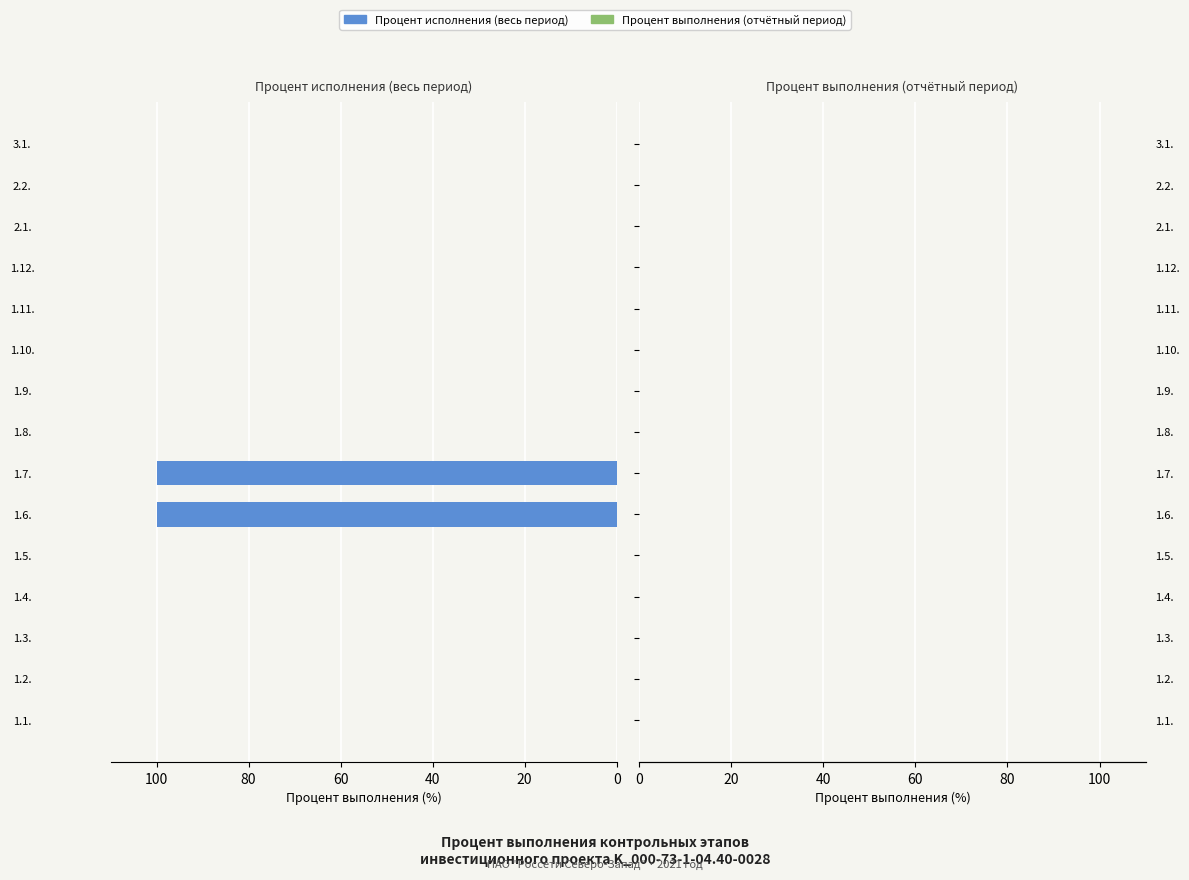

Reading bottom to top, list all the values displayed in this chart.

1.1.=0	1.2.=0	1.3.=0	1.4.=0	1.5.=0	1.6.=100	1.7.=100	1.8.=0	1.9.=0	1.10.=0	1.11.=0	1.12.=0	2.1.=0	2.2.=0	3.1.=0